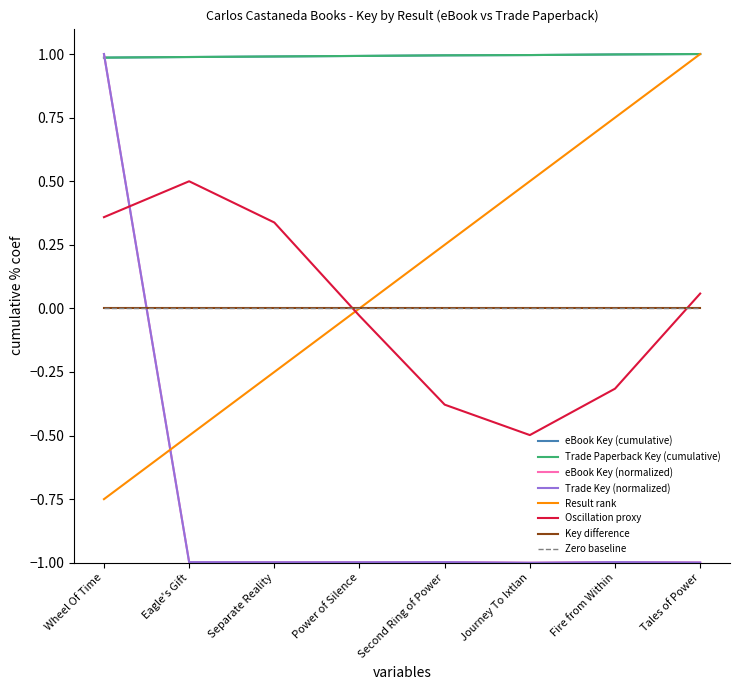

Is this an area chart (filled region under the line)?

No